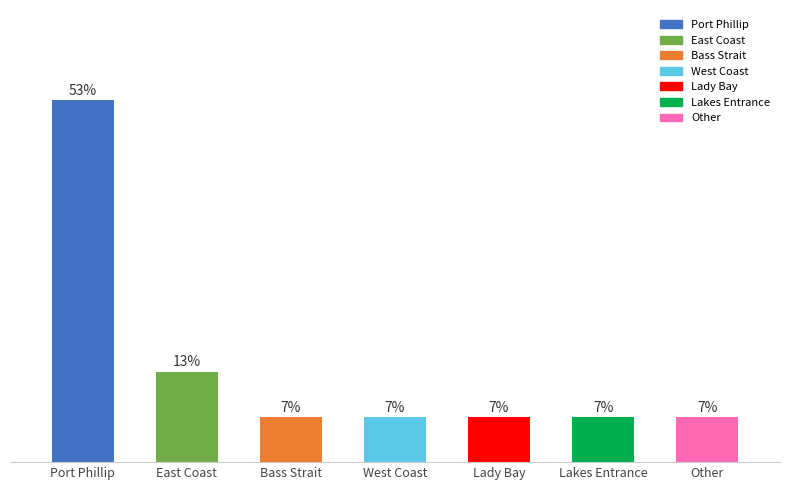

Which label corresponds to the smallest value in the chart?

Bass Strait